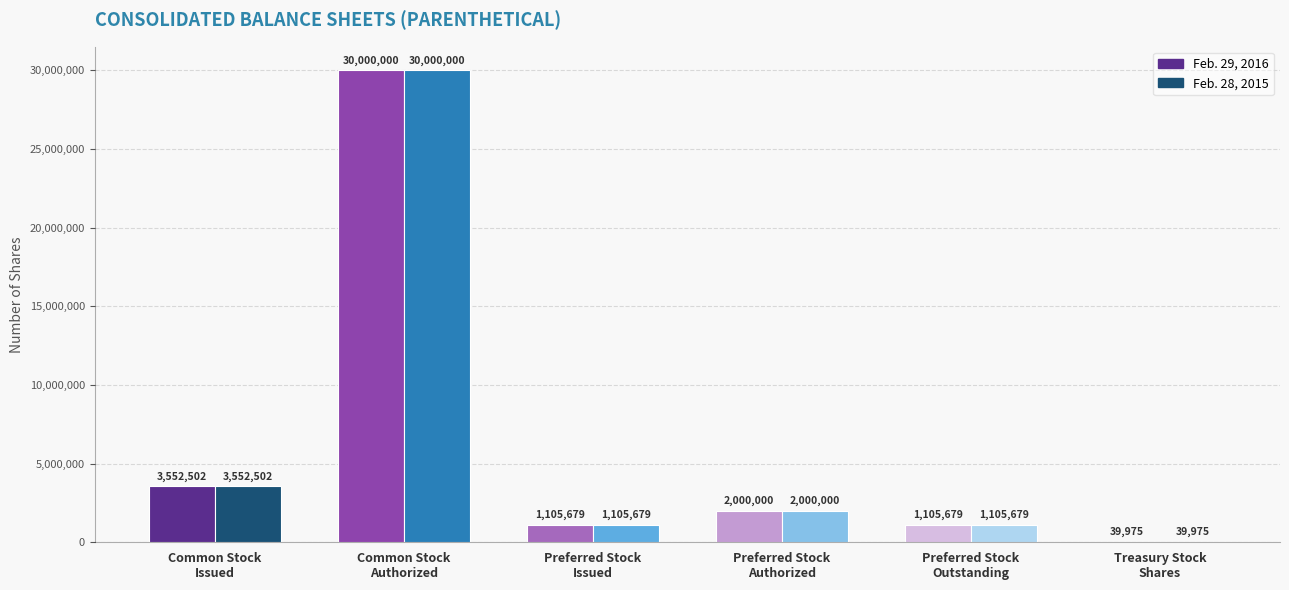

What is the maximum value shown in the chart?

30000000